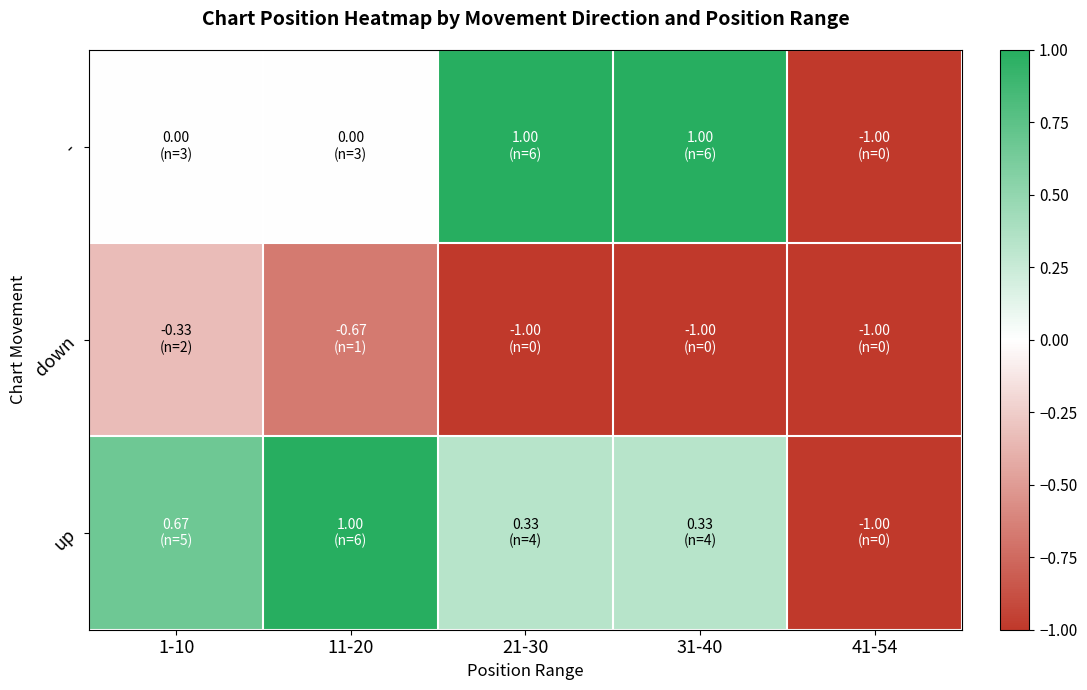

What is the maximum value shown in the chart?

1.0